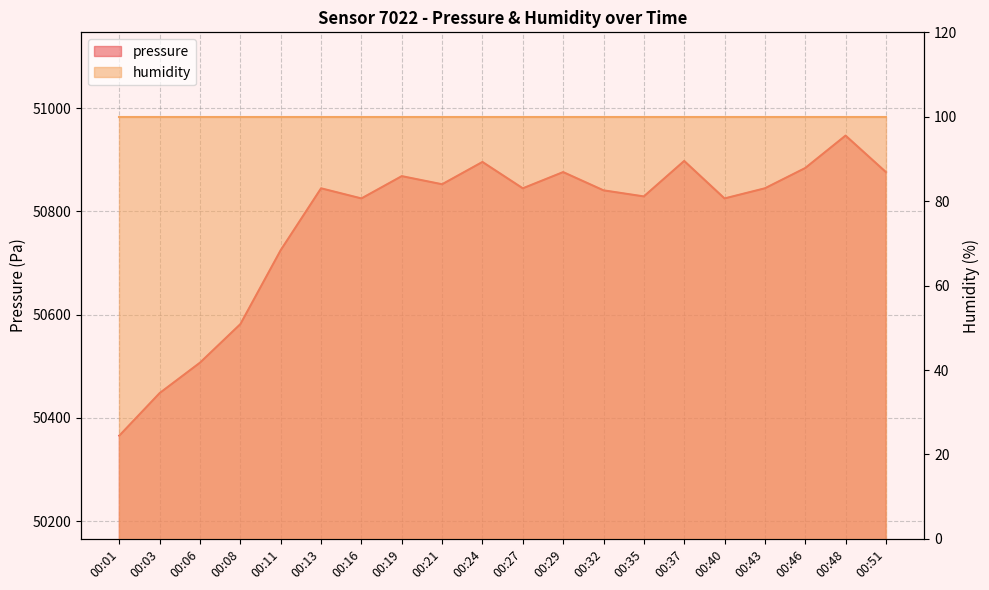

Is it true that the value at 00:35 is 50828.8?

True